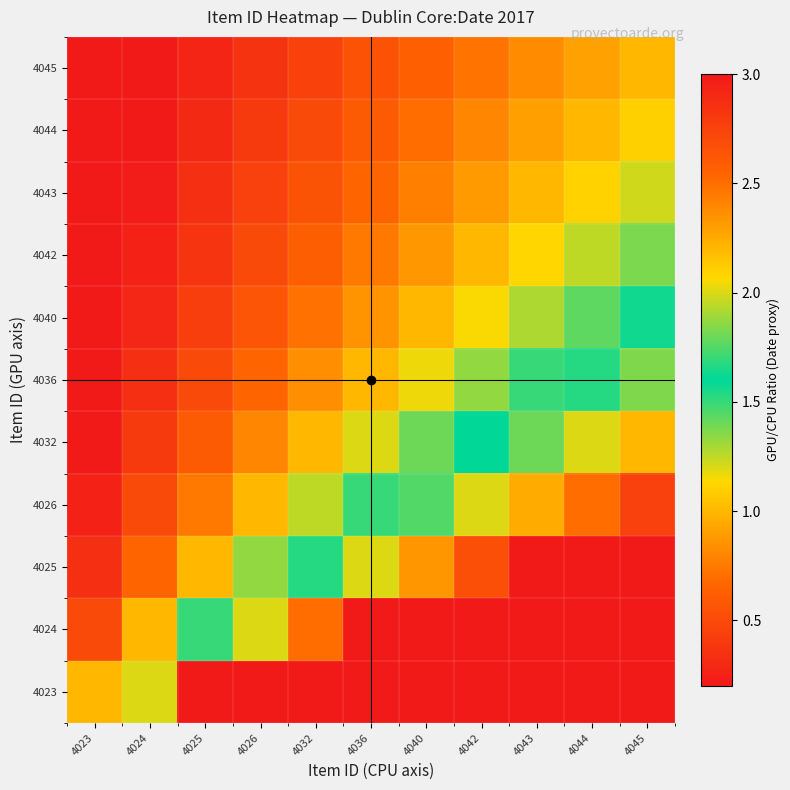

What is the difference between the highest and lowest values at 4045?

10.0